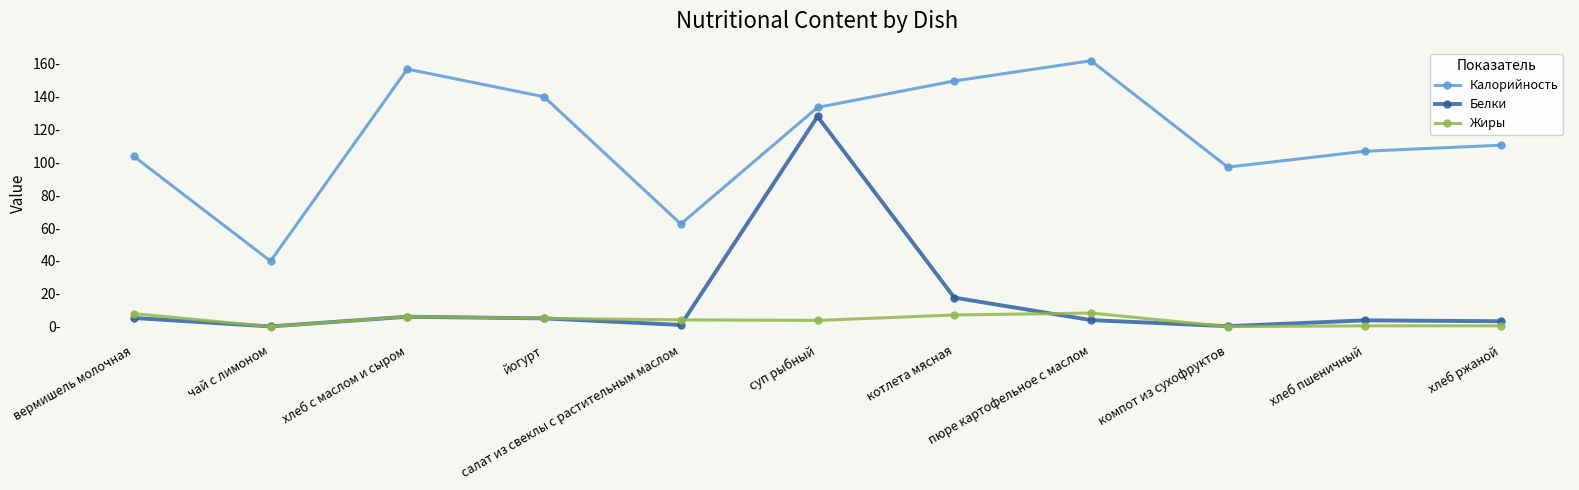

What is the sum of all Жиры values?

43.1